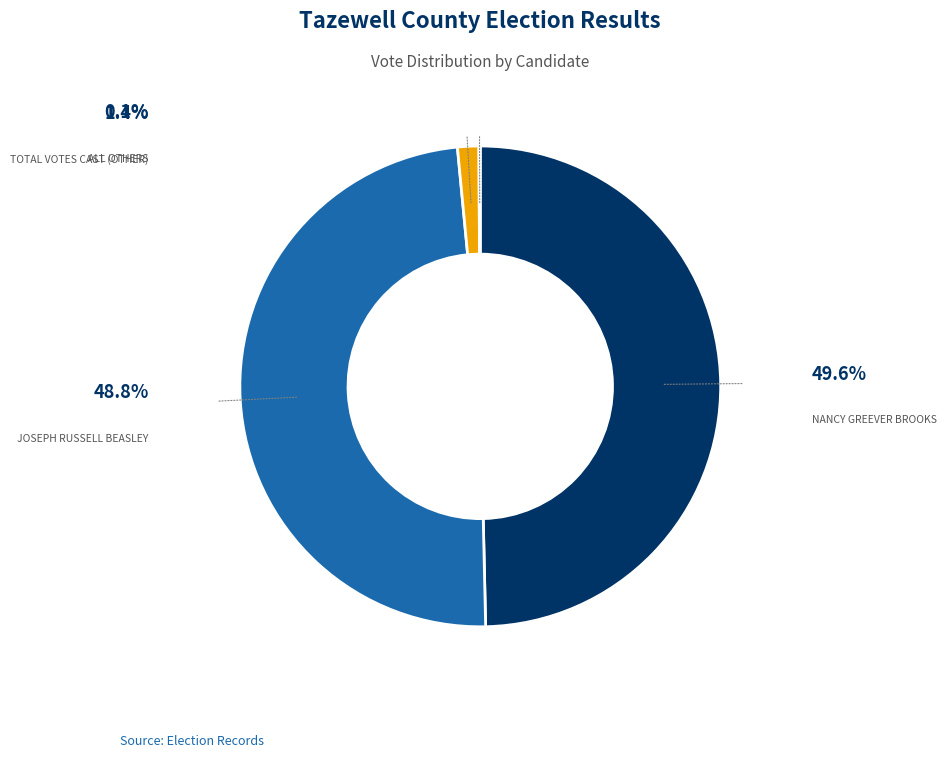

Is there a majority slice in this chart?

No